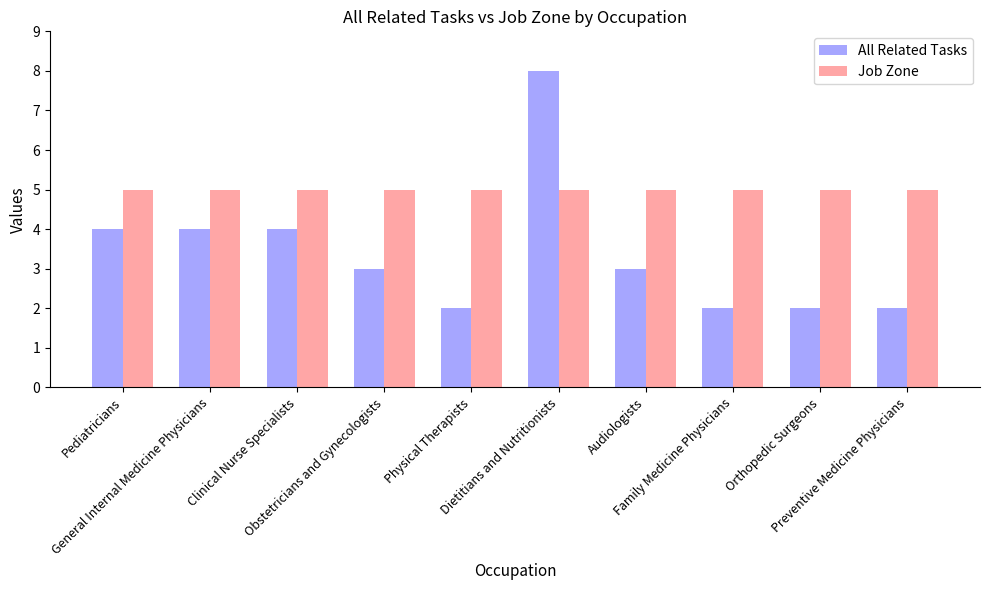

What is the label of the 1st bar from the left?

Pediatricians